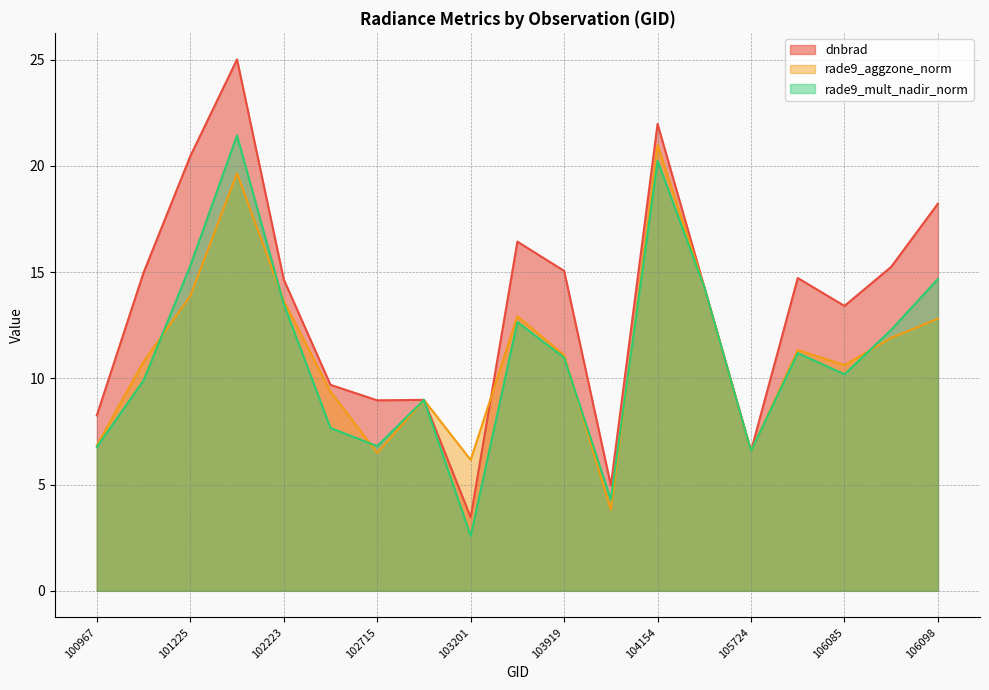

What is the difference between the maximum and minimum values in the rade9_aggzone_norm series?

17.2